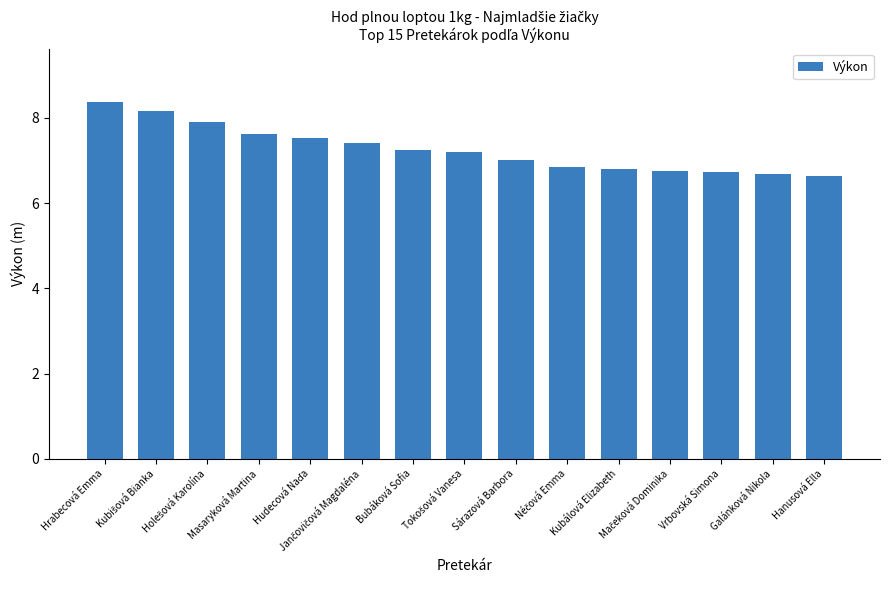

What is the greatest value displayed?

8.4